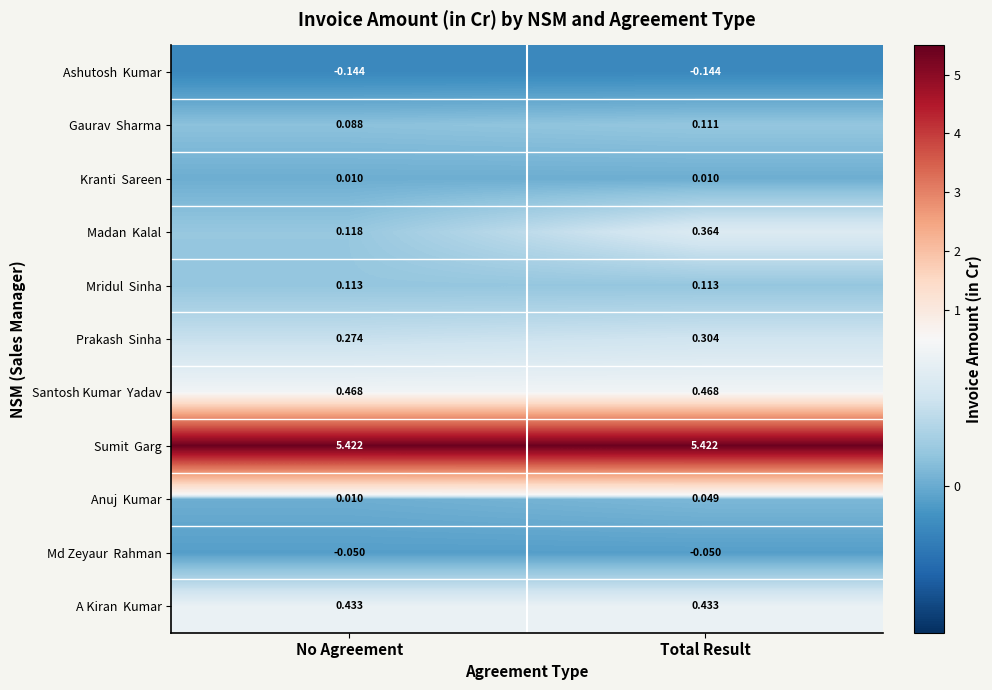

At which category is the sum across all series the highest?

Total Result